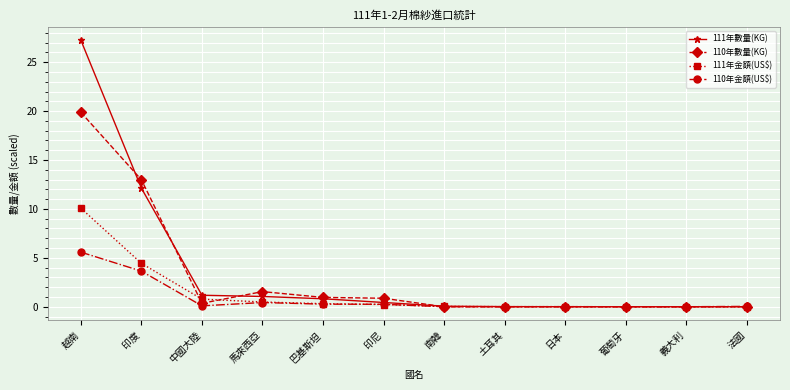

How many lines are shown in the chart?

4